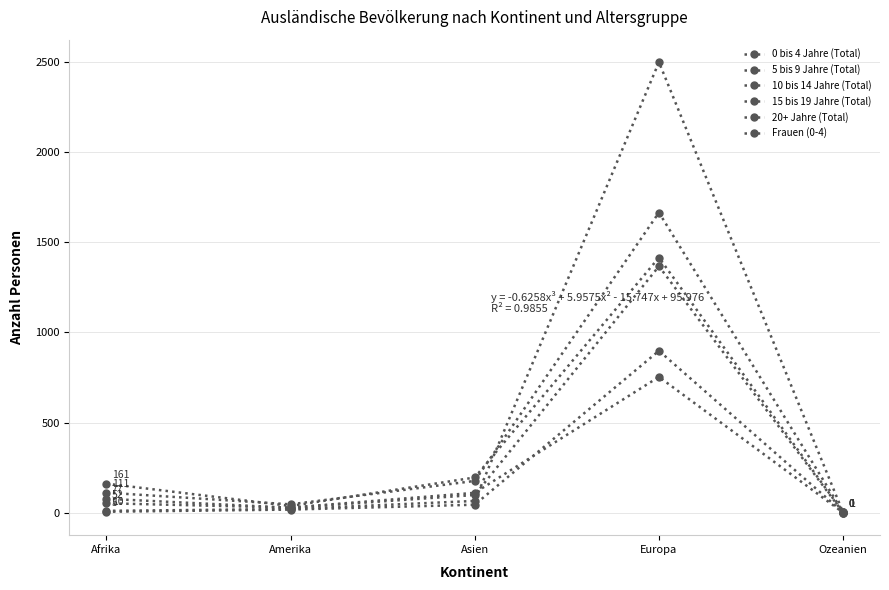

The 5 bis 9 Jahre (Total) series shows 1 at Ozeanien. True or false?

True